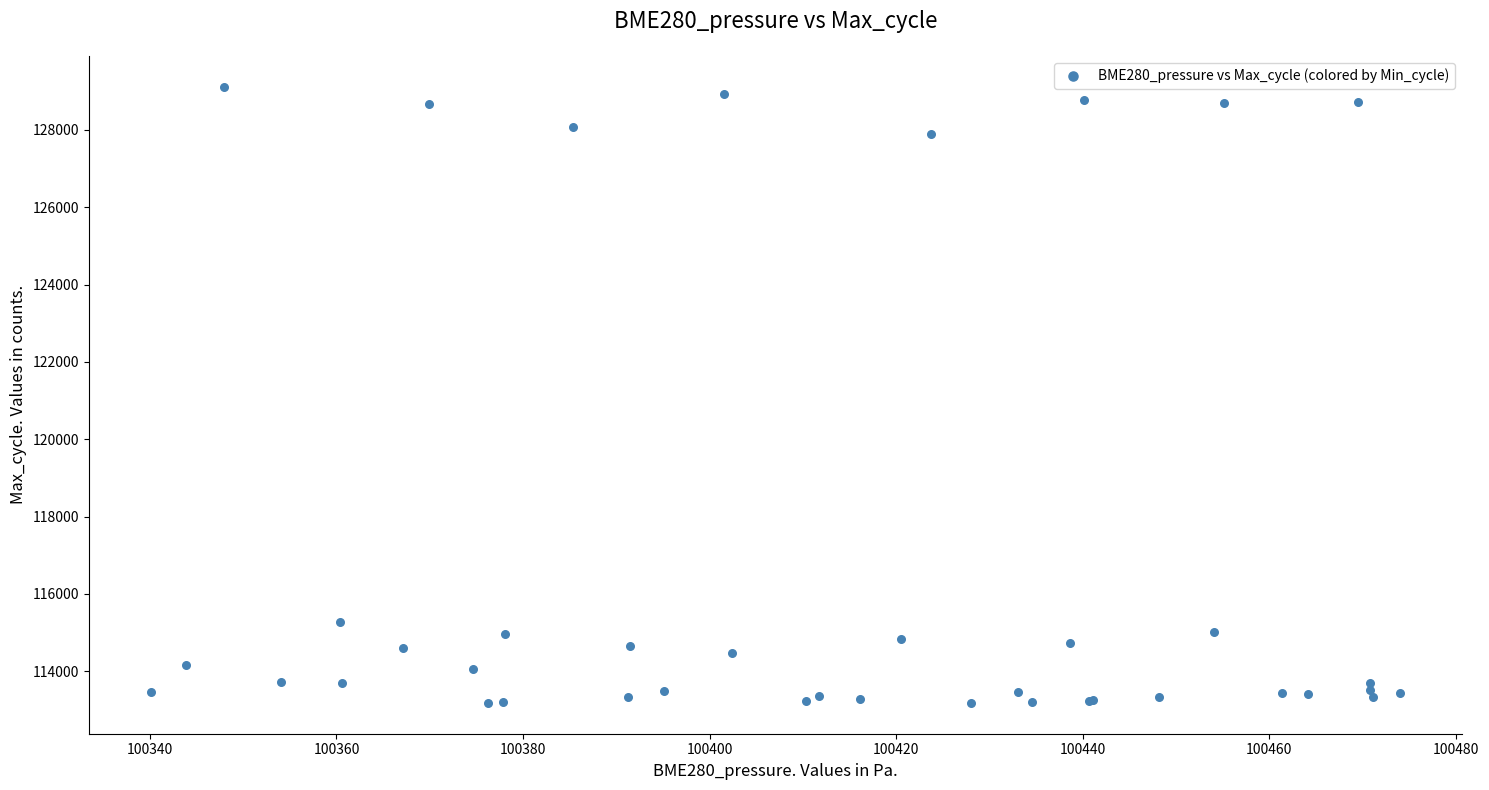

What Y value in the scatter plot is closest to 121150?

115277